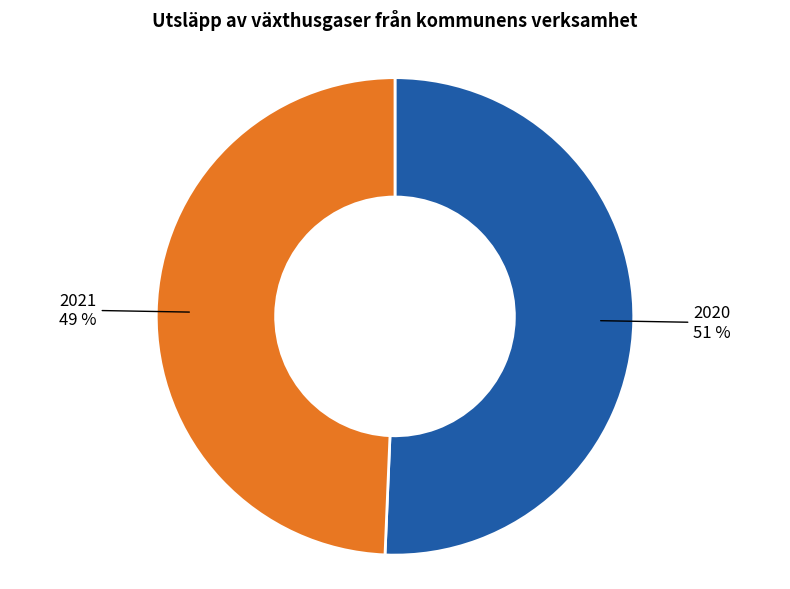

To the nearest percent, what is the average slice percentage?

50%